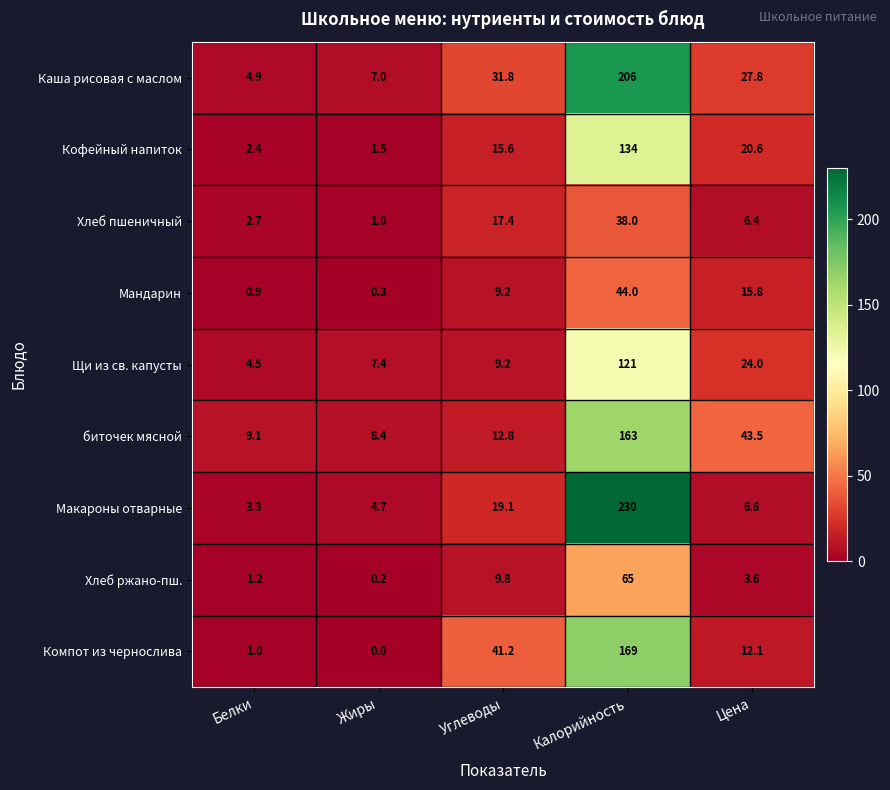

Rank the categories by биточек мясной value from lowest to highest.

Жиры, Белки, Углеводы, Цена, Калорийность